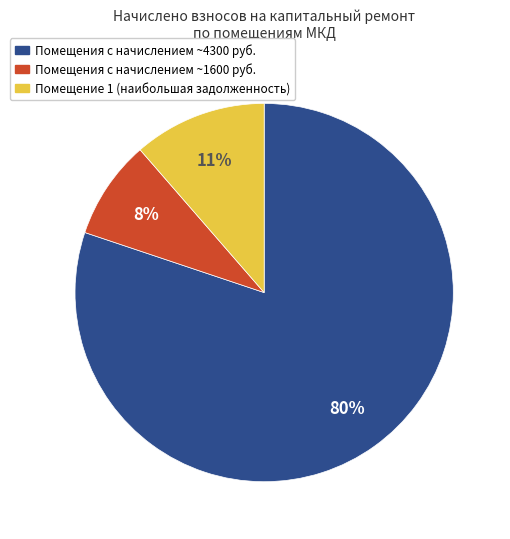

Is Помещения с начислением ~4300 руб. the majority of the pie?

Yes